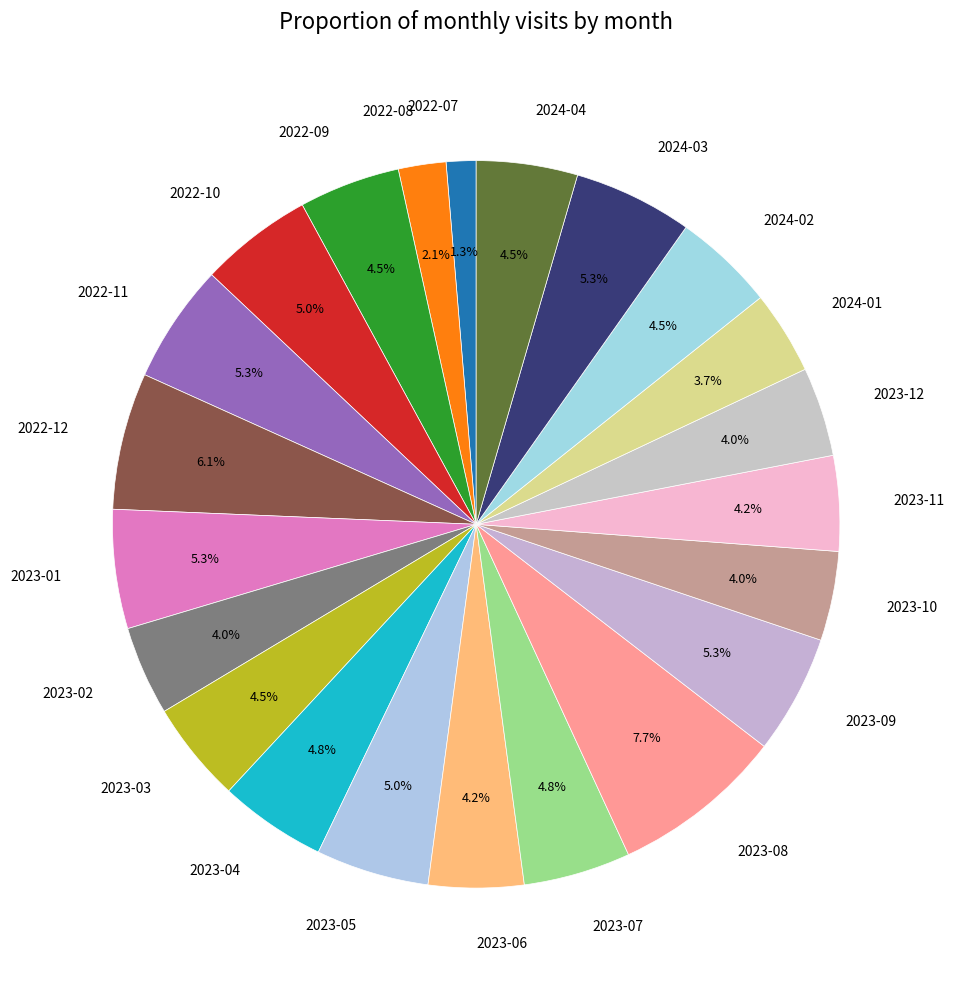

Between 2022-07 and 2024-02, which is larger?

2024-02